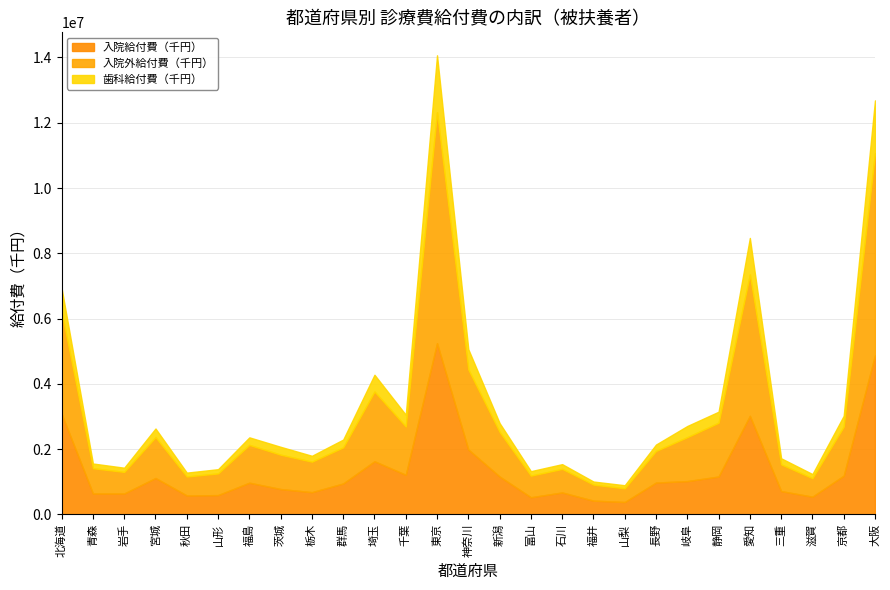

What is the label of the 20th point from the right?

茨城